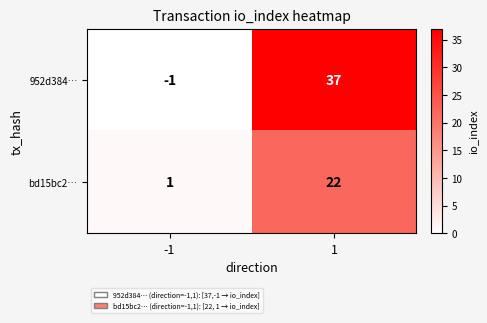

Reading left to right, extract all data points from this chart.

952d384…: -1=-1	1=37
bd15bc2…: -1=1	1=22